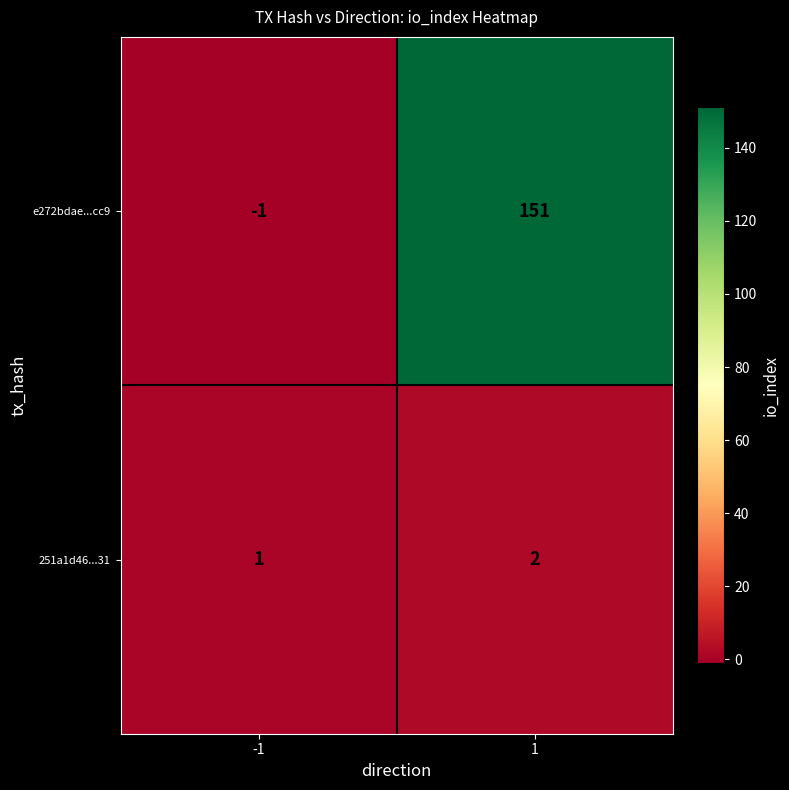

Read the e272bdae...cc9 value at 1, to the nearest 5.

150